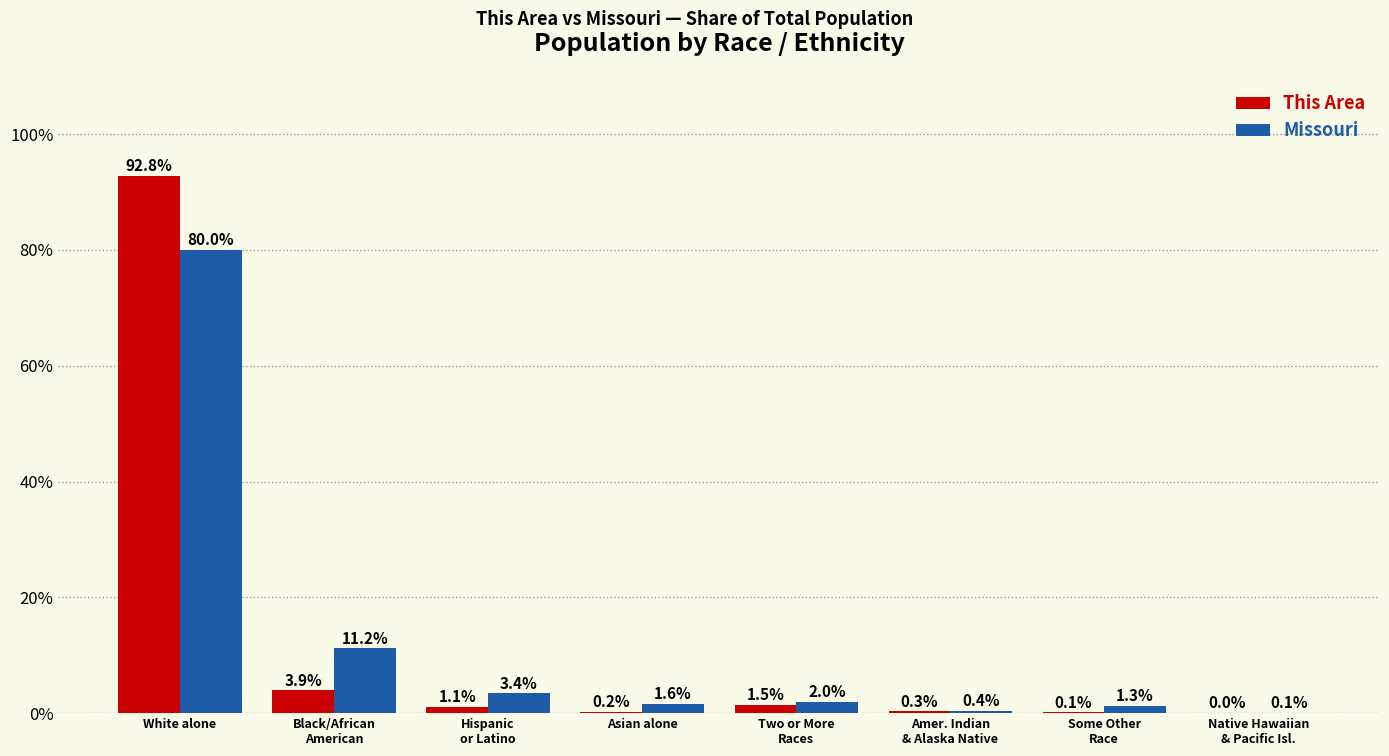

Count the number of categories in the chart.

8